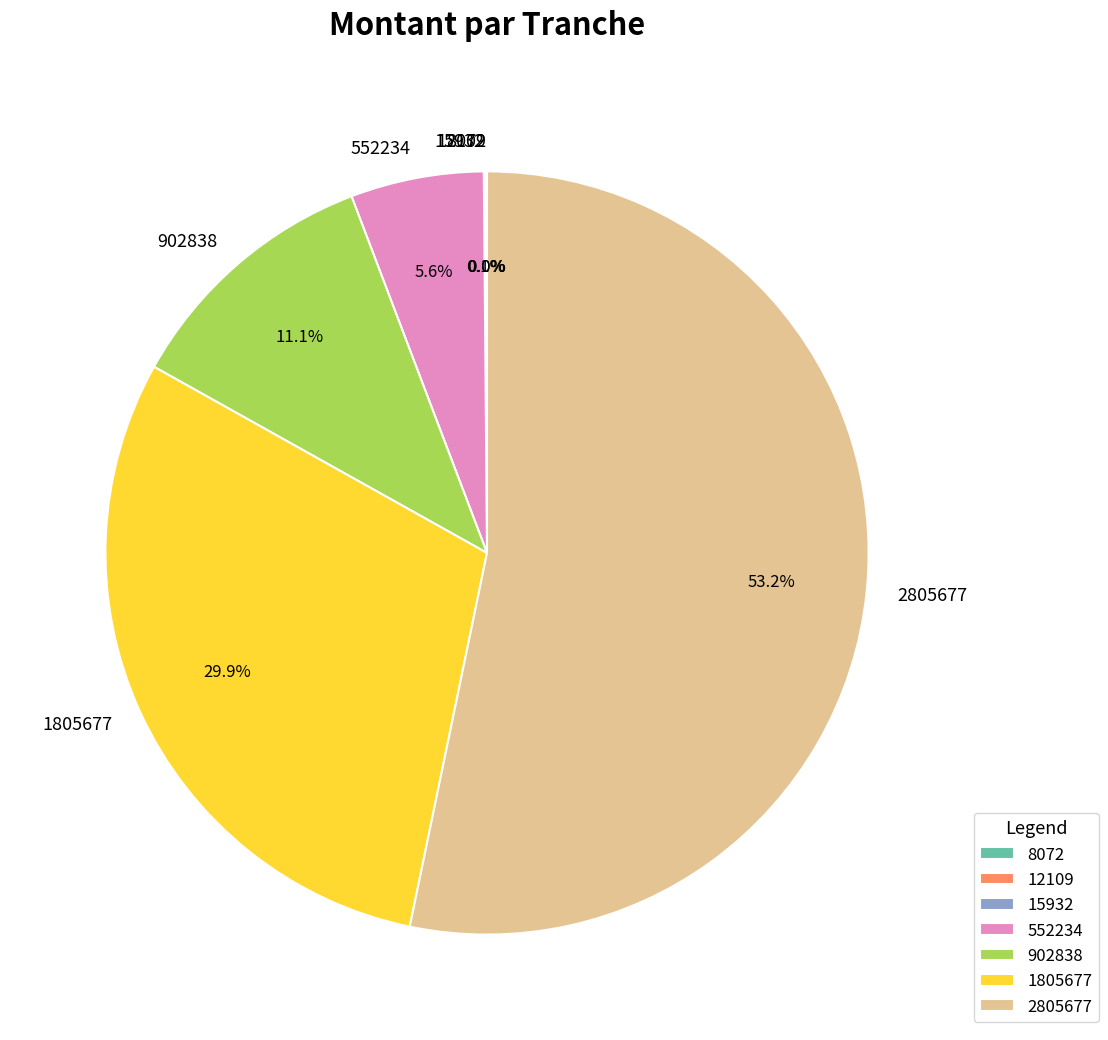

To the nearest percent, what percentage of the pie is 2805677?

53%